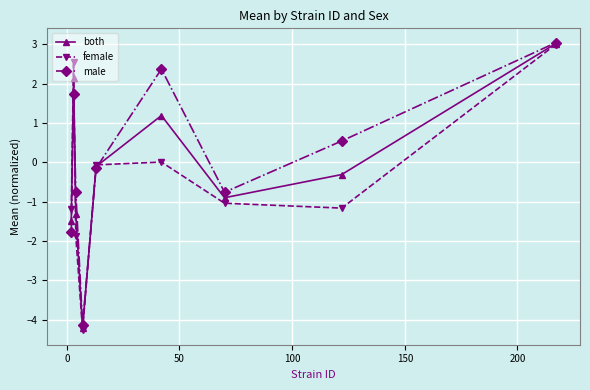

In both, how many points are lower than both neighbors (excluding endpoints)?

2